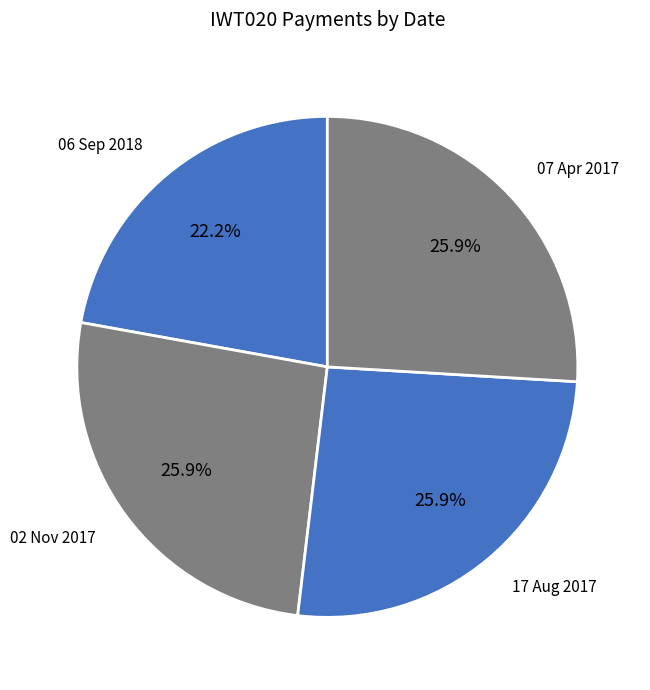

Which category has the smallest portion of the pie?

06 Sep 2018